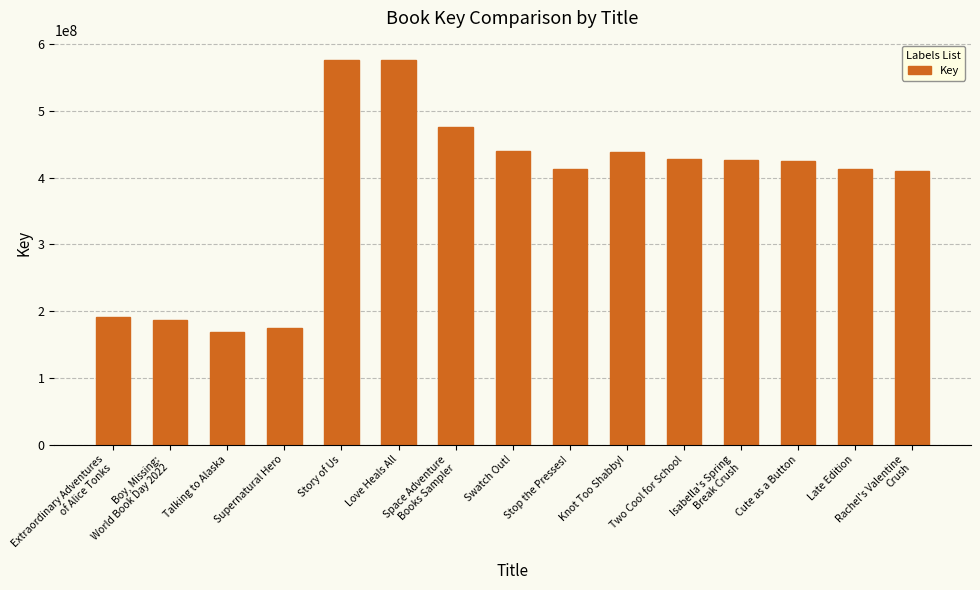

What is the value of the 6th bar from the left?

576196972